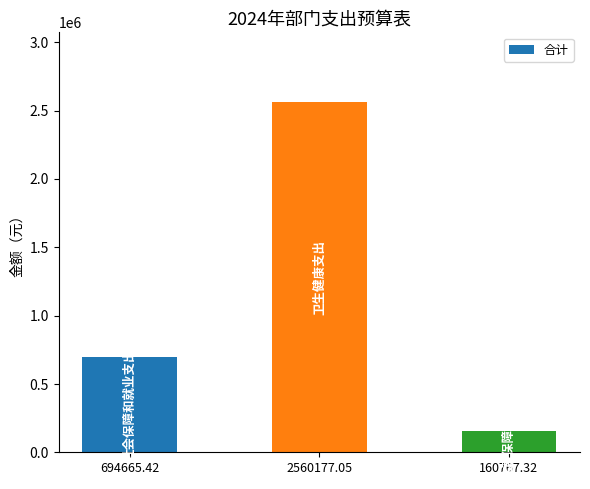

Is it true that the value at 694665.42 is 394651.9?

False